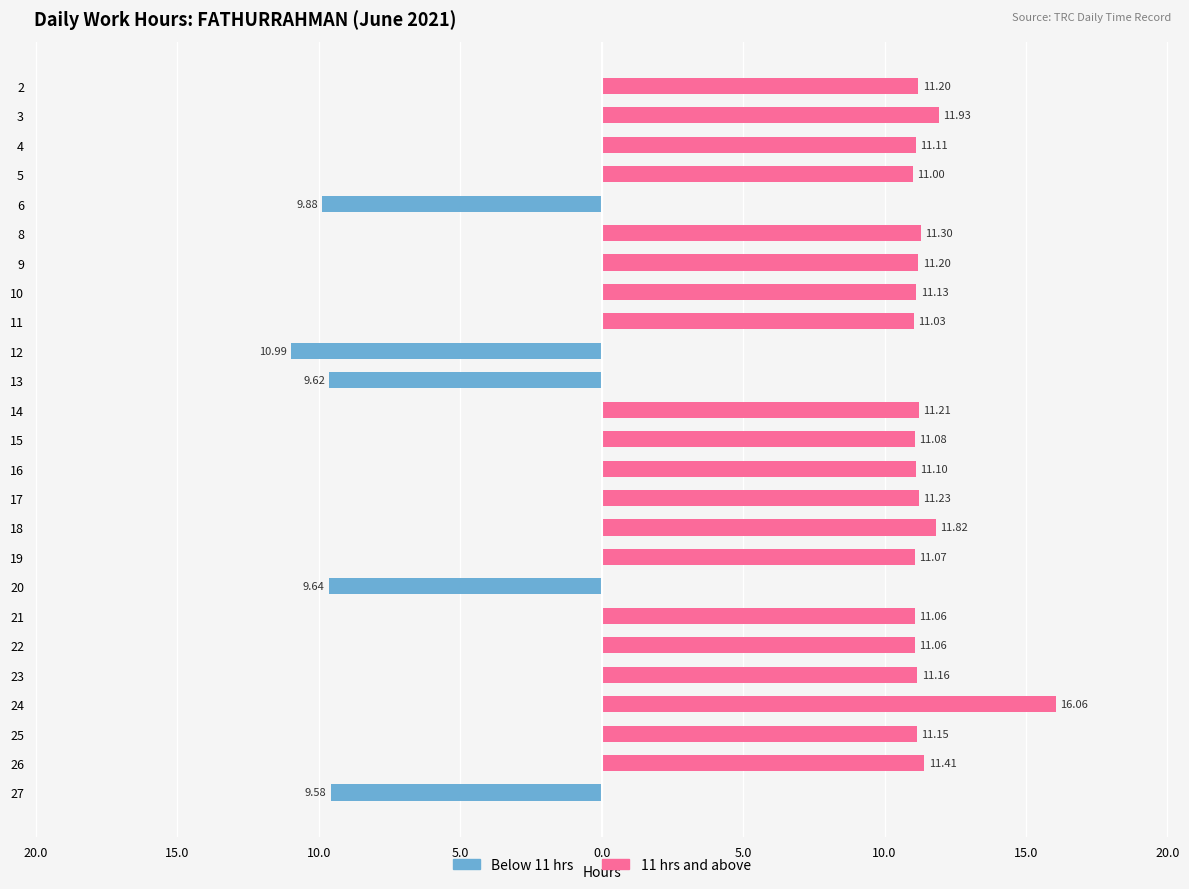

What is the difference between the highest and lowest values at 15.0?

11.1